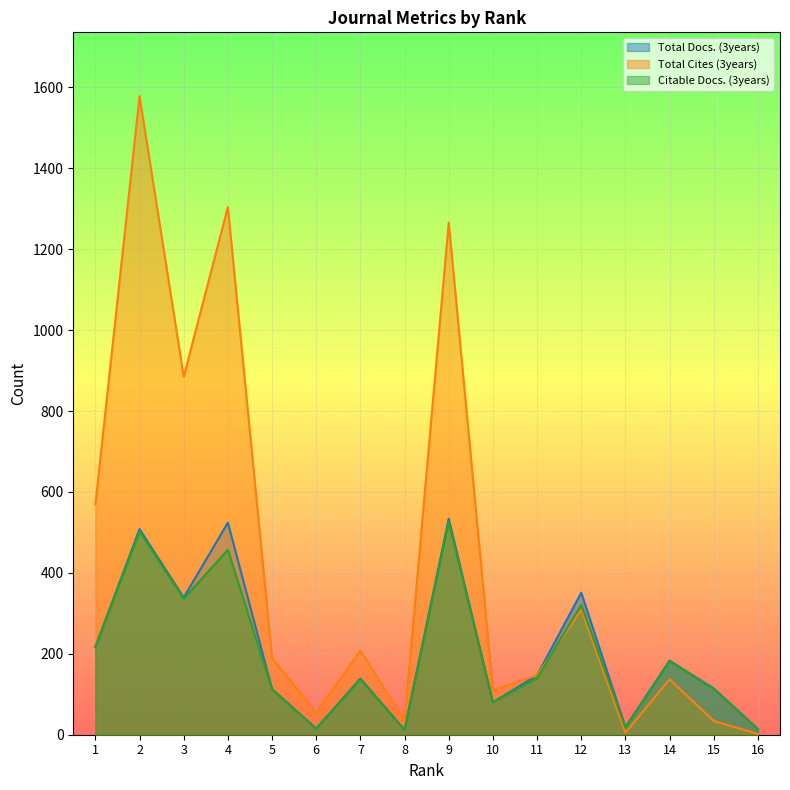

Reading left to right, transcribe all the data shown in this chart.

Total Docs. (3years): 1=217	2=508	3=339	4=524	5=113	6=15	7=139	8=12	9=534	10=80	11=147	12=351	13=19	14=183	15=114	16=14
Total Cites (3years): 1=569	2=1578	3=885	4=1304	5=189	6=55	7=208	8=35	9=1266	10=110	11=147	12=309	13=5	14=137	15=34	16=2
Citable Docs. (3years): 1=216	2=502	3=336	4=457	5=112	6=15	7=137	8=12	9=526	10=80	11=140	12=321	13=18	14=182	15=114	16=14